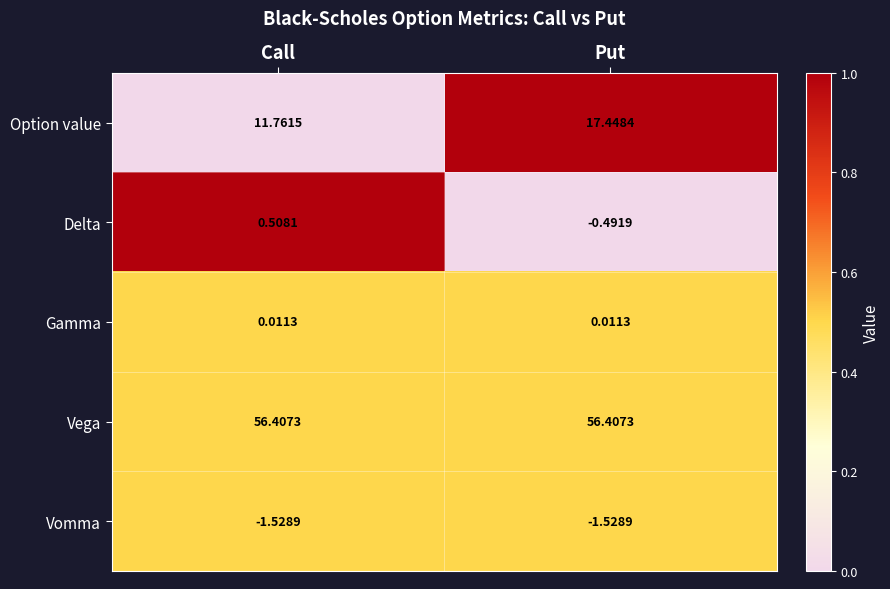

Is the value of Vega at Put greater than the value of Gamma at Put?

Yes